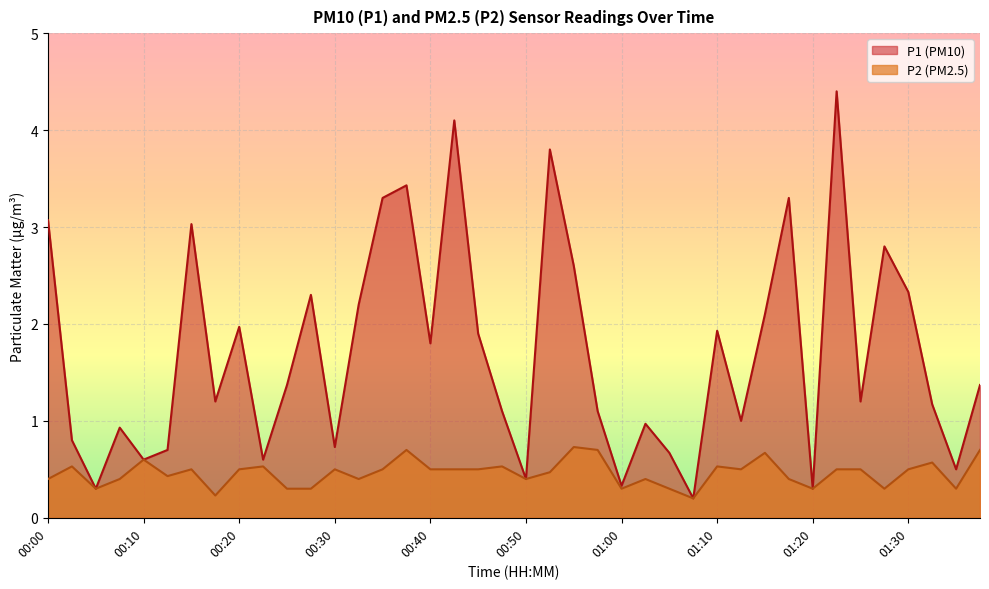

Which series changed the most between 00:05 and 01:12?

P1